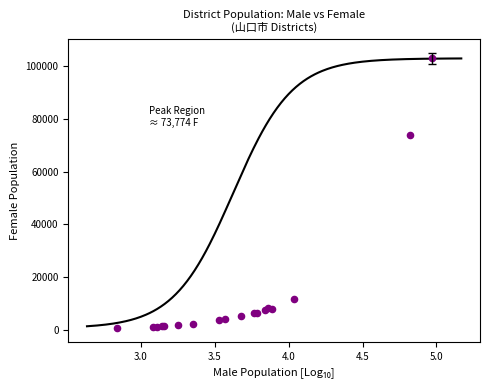

What Y value in the scatter plot is closest to 51793?

73774